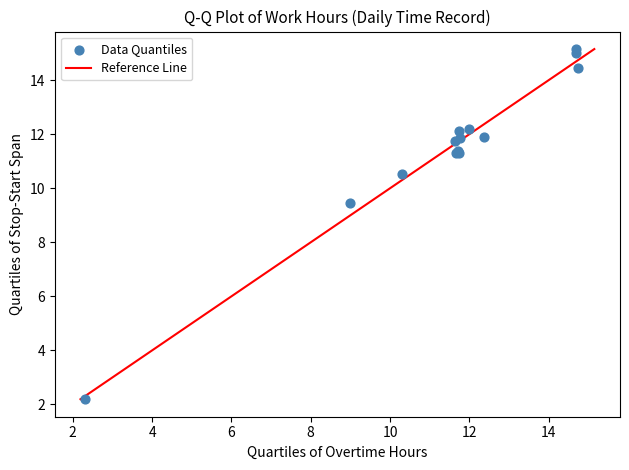

What Y value in the scatter plot is closest to 8?

9.5